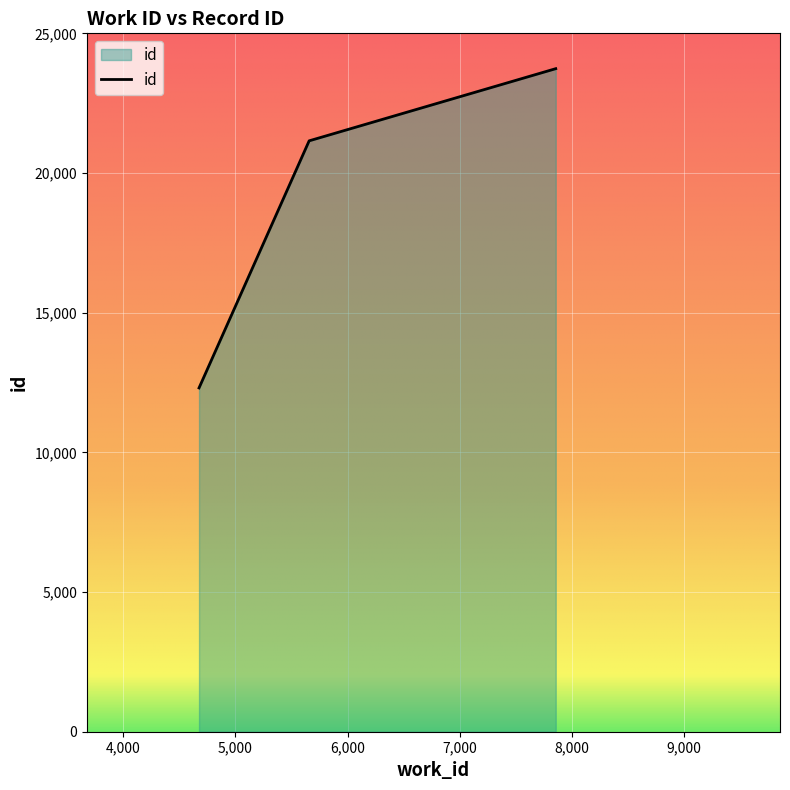

What is the average value?

19065